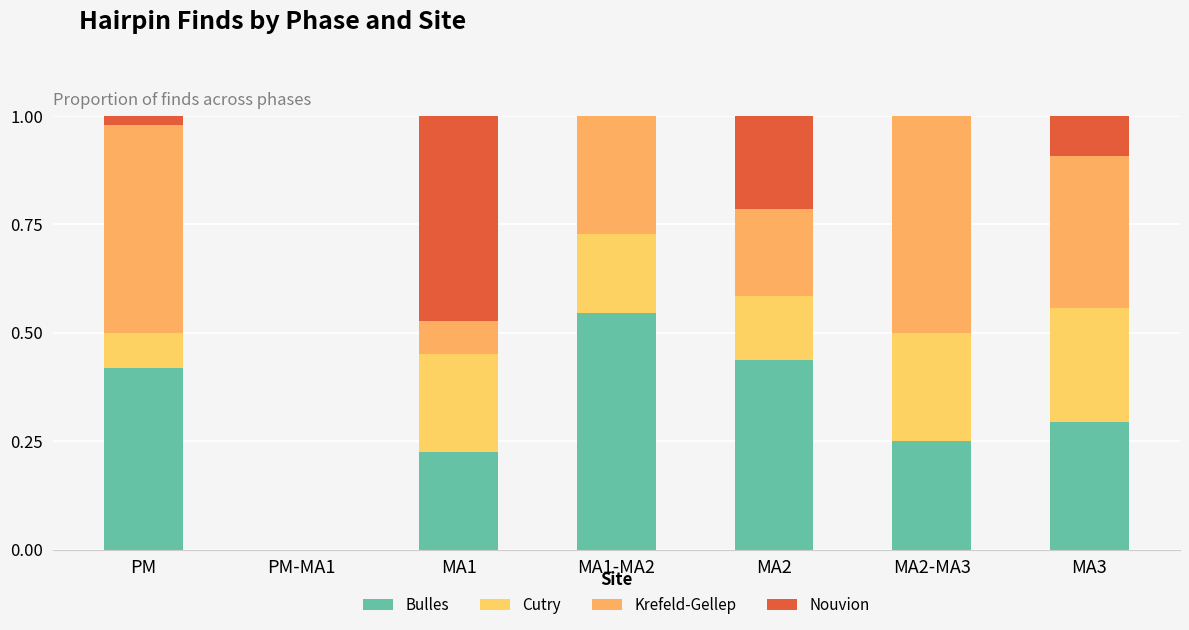

Rank the series at MA3 from lowest to highest value.

Nouvion, Cutry, Bulles, Krefeld-Gellep